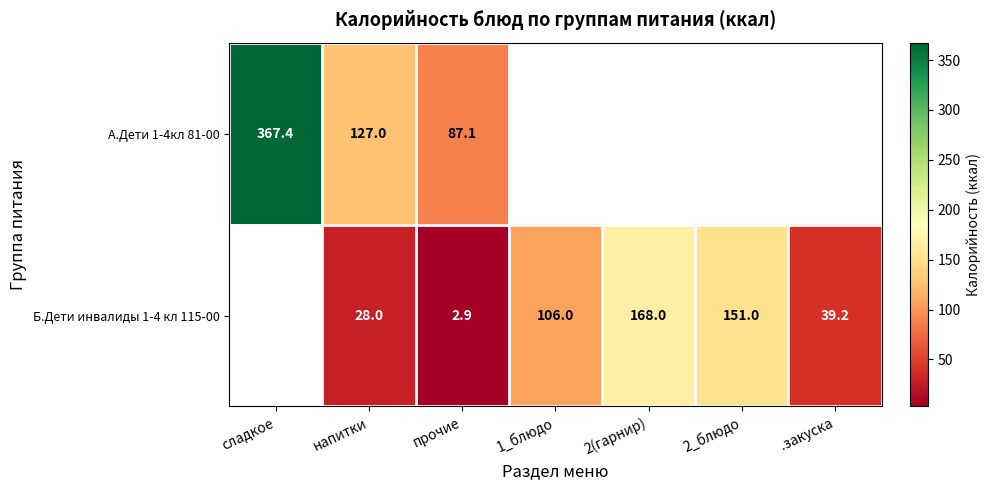

Rank the series at напитки from highest to lowest value.

А.Дети 1-4кл 81-00, Б.Дети инвалиды 1-4 кл 115-00